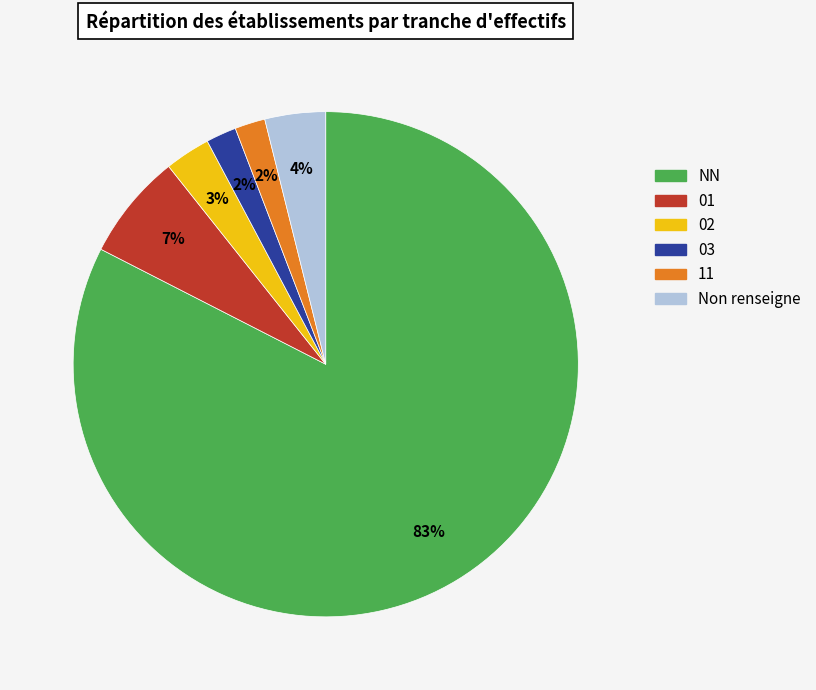

The 01 slice represents 19% of the pie. True or false?

False